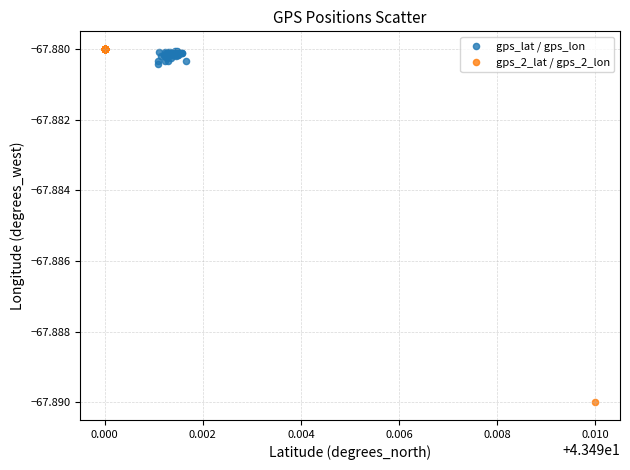

Which series contains the lowest Y value?

gps_2_lat / gps_2_lon